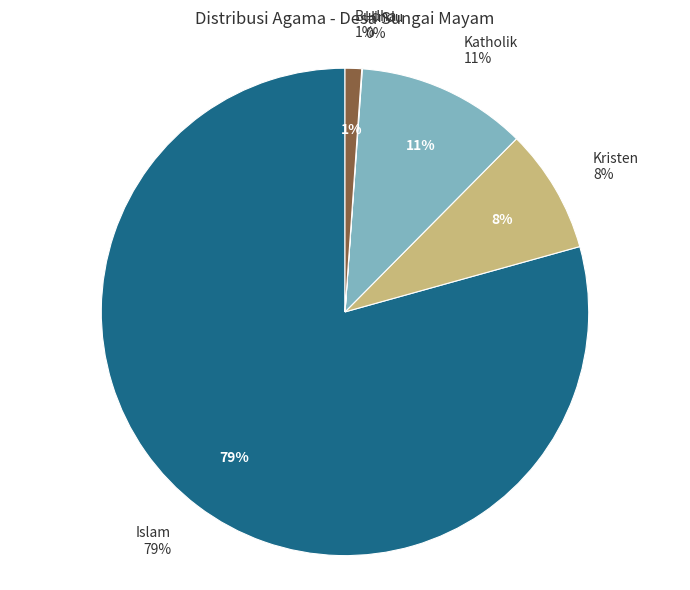

Which has a higher value, Katholik or Budha?

Katholik